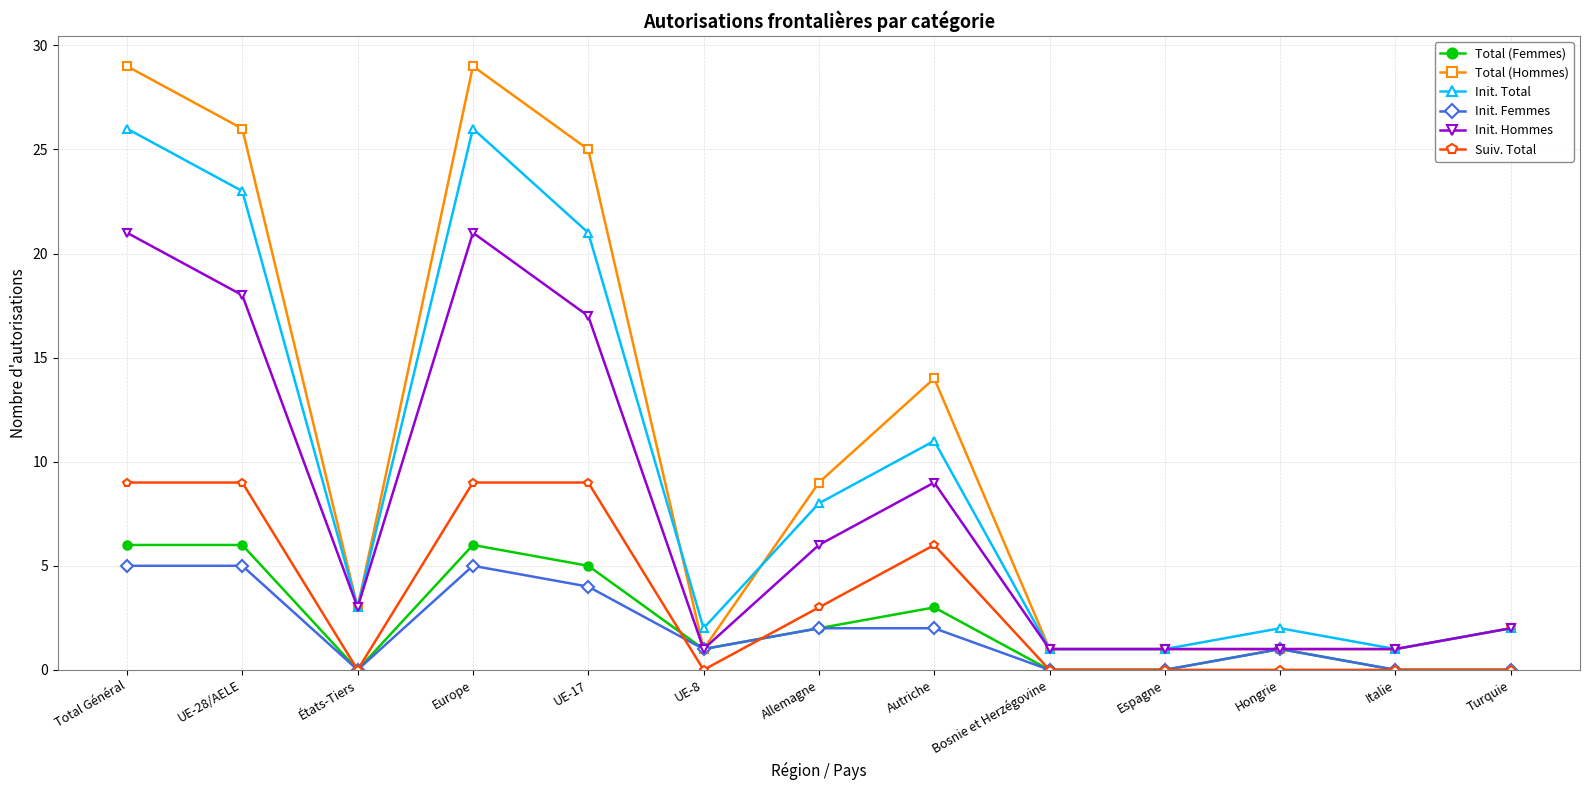

Is the value of Init. Total at Espagne greater than the value of Init. Hommes at États-Tiers?

No